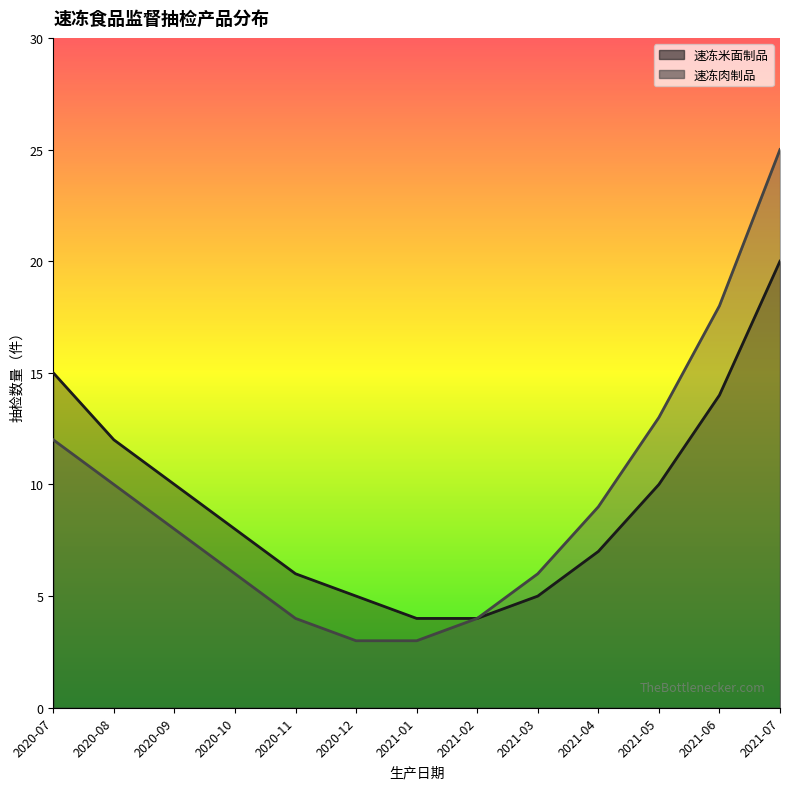

Which series has the widest spread of values?

速冻肉制品